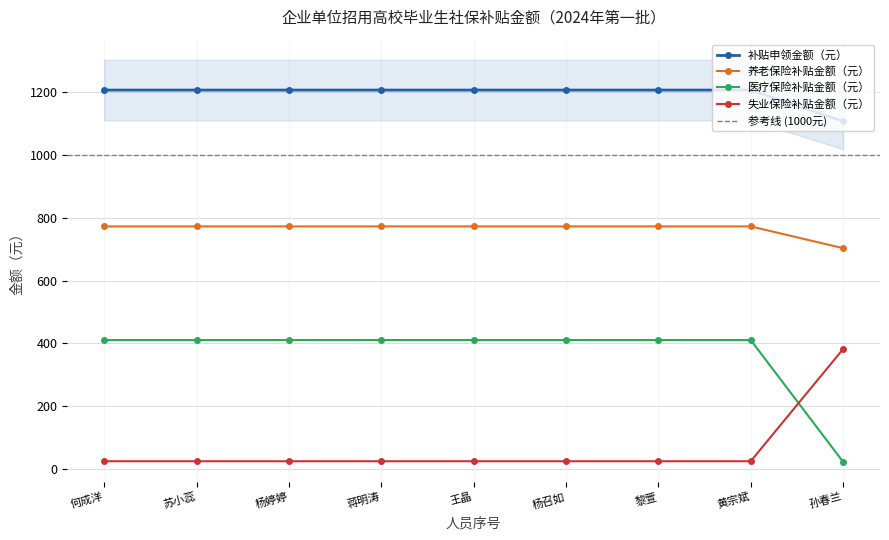

The value of 医疗保险补贴金额（元） at 杨召如 is 233.7. True or false?

False